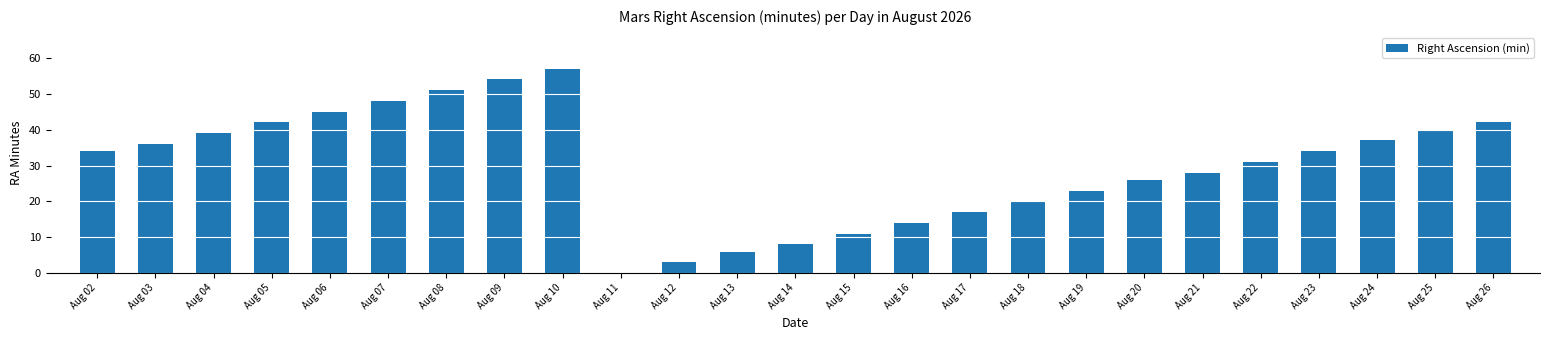

Reading right to left, what are all the values shown in this chart?

Aug 26=42	Aug 25=40	Aug 24=37	Aug 23=34	Aug 22=31	Aug 21=28	Aug 20=26	Aug 19=23	Aug 18=20	Aug 17=17	Aug 16=14	Aug 15=11	Aug 14=8	Aug 13=6	Aug 12=3	Aug 11=0	Aug 10=57	Aug 09=54	Aug 08=51	Aug 07=48	Aug 06=45	Aug 05=42	Aug 04=39	Aug 03=36	Aug 02=34